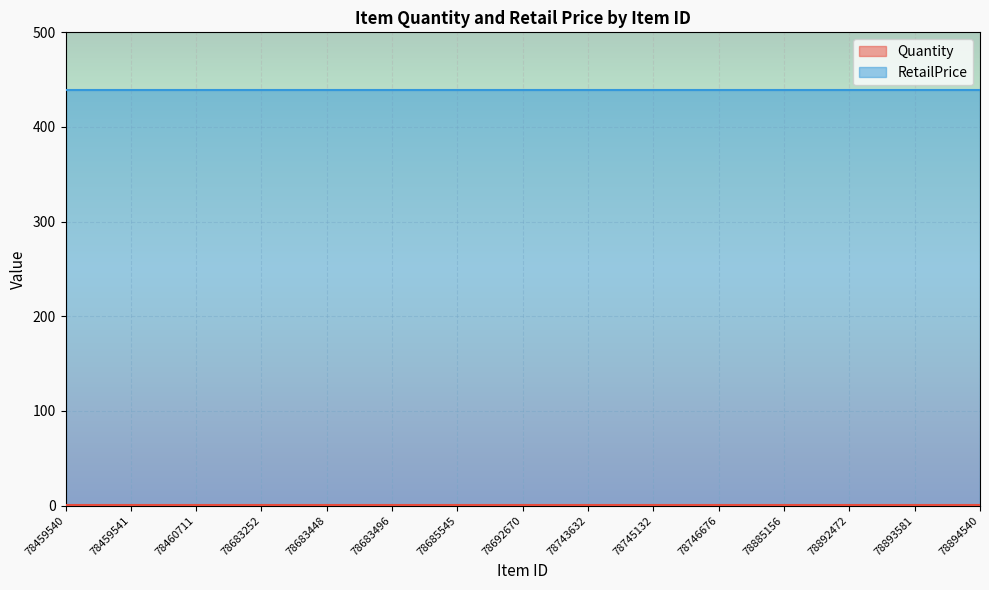

At which label is RetailPrice closest to 439?

78459540